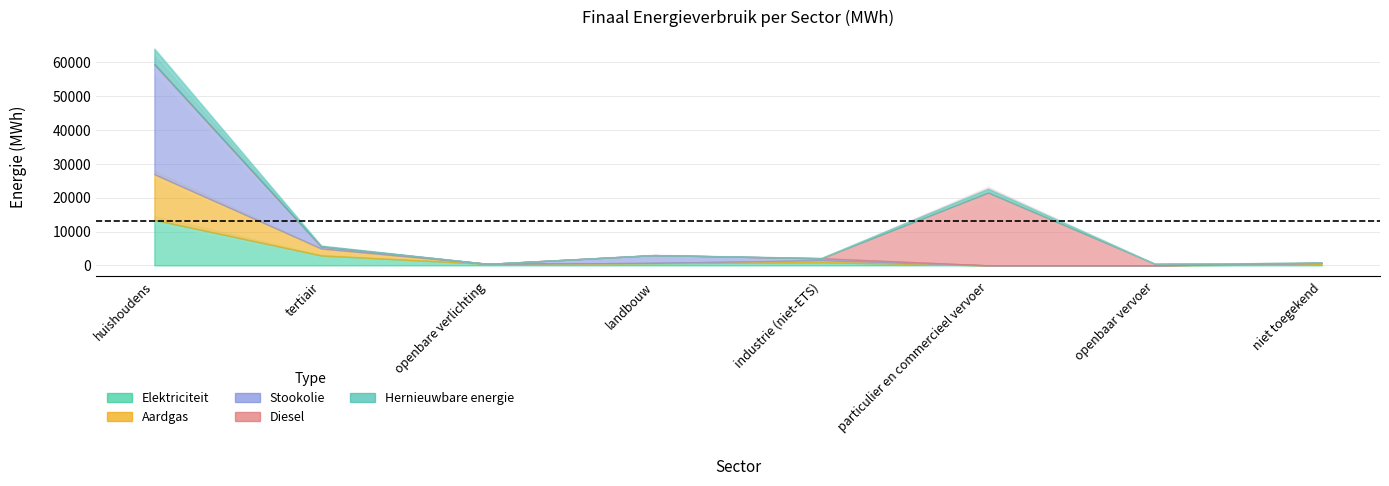

At how many categories does at least one series exceed 29179?

1